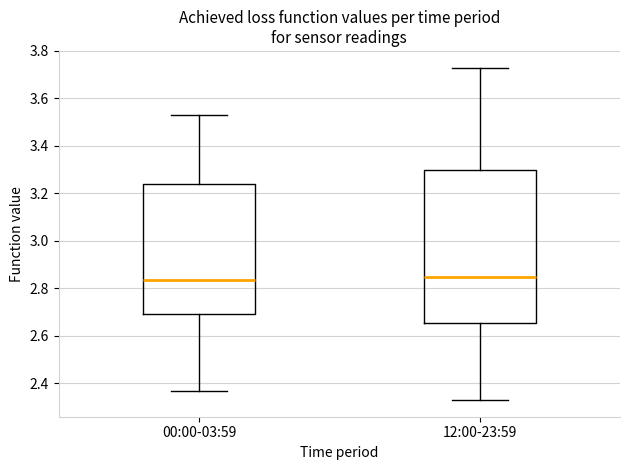

Reading left to right, transcribe this box plot: for each box, give where its median line is, the range the box spans, and where its two whiskers end, as read against the y-axis. The values are not printed on the chart, so give them approximately, as read against the axis.

00:00-03:59: median 2.84, box 2.70 to 3.24, whiskers 2.38 to 3.54
12:00-23:59: median 2.86, box 2.66 to 3.30, whiskers 2.34 to 3.74